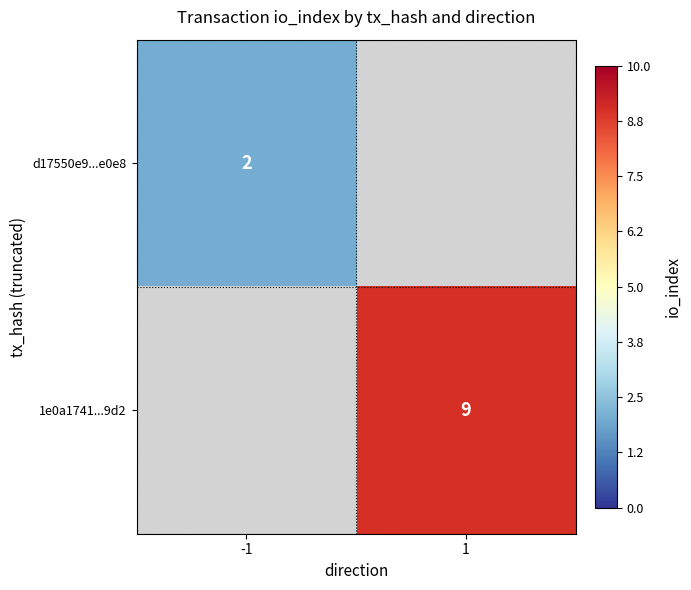

True or false: 1e0a1741...9d2 has a value of 4 at 1.

False